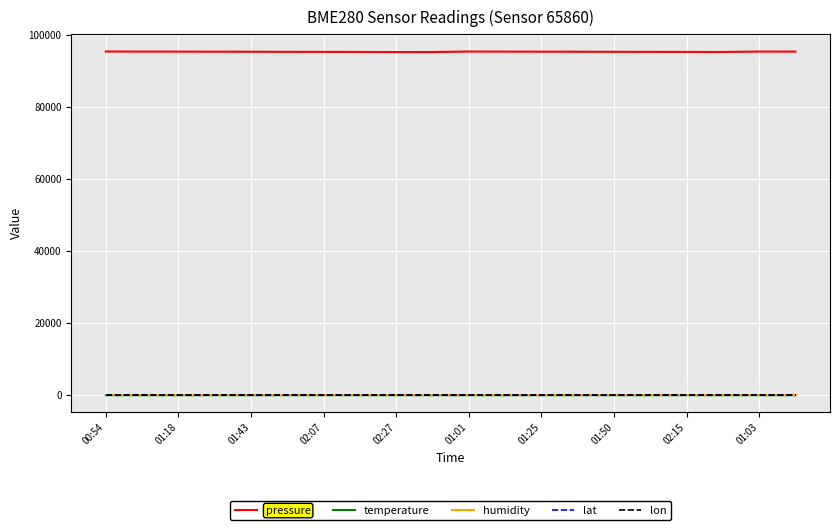

True or false: pressure and humidity intersect in this chart.

False